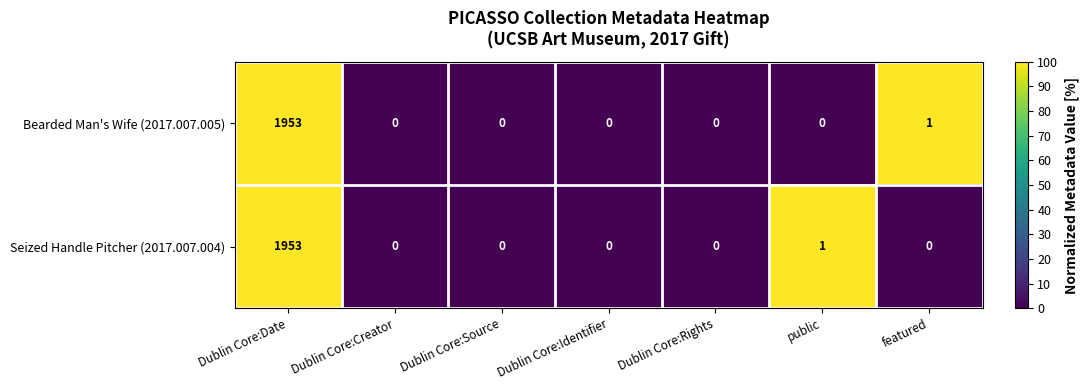

Is the value of Seized Handle Pitcher (2017.007.004) at Dublin Core:Date greater than the value of Bearded Man's Wife (2017.007.005) at Dublin Core:Source?

Yes